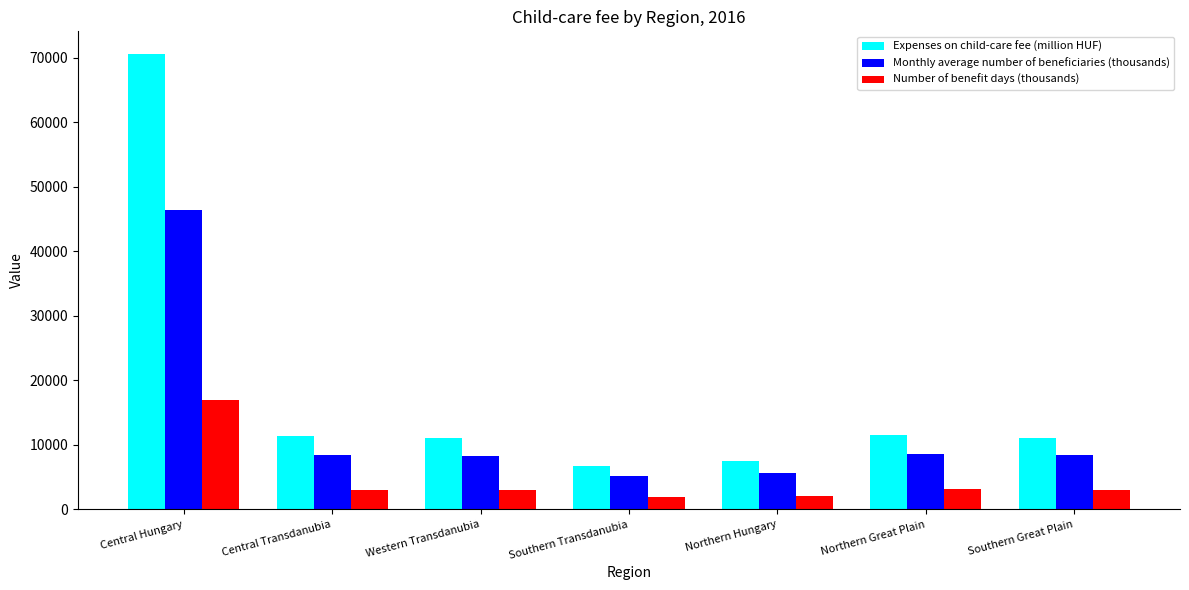

What is the maximum value shown in the chart?

70582.6